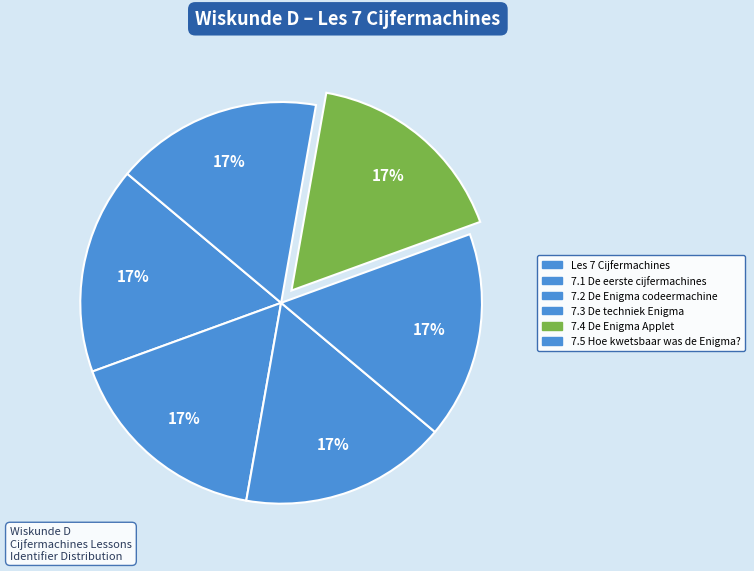

Which category has the smallest portion of the pie?

Les 7 Cijfermachines